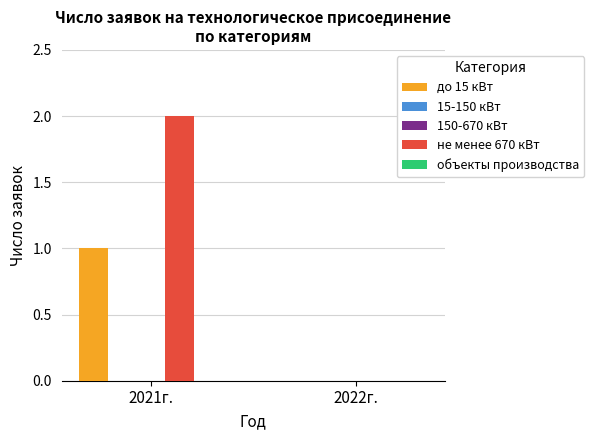

At how many categories does at least one series exceed 0?

1